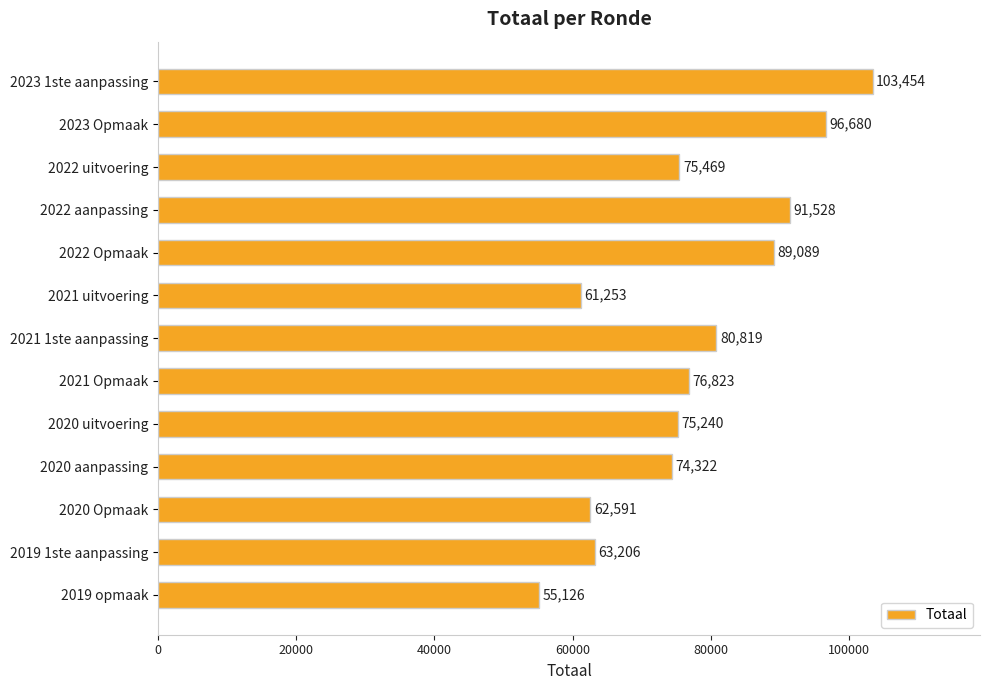

Which label corresponds to the smallest value in the chart?

2019 opmaak